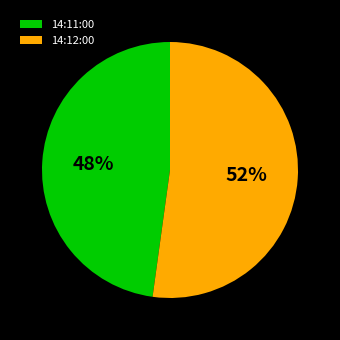

To the nearest percent, what is the combined percentage of 14:12:00 and 14:11:00?

100%